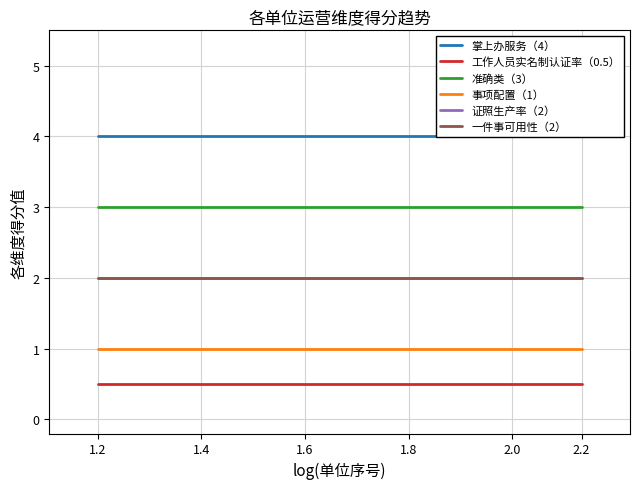

What is the value of the 证照生产率（2） point at the 4th from the left?

2.0